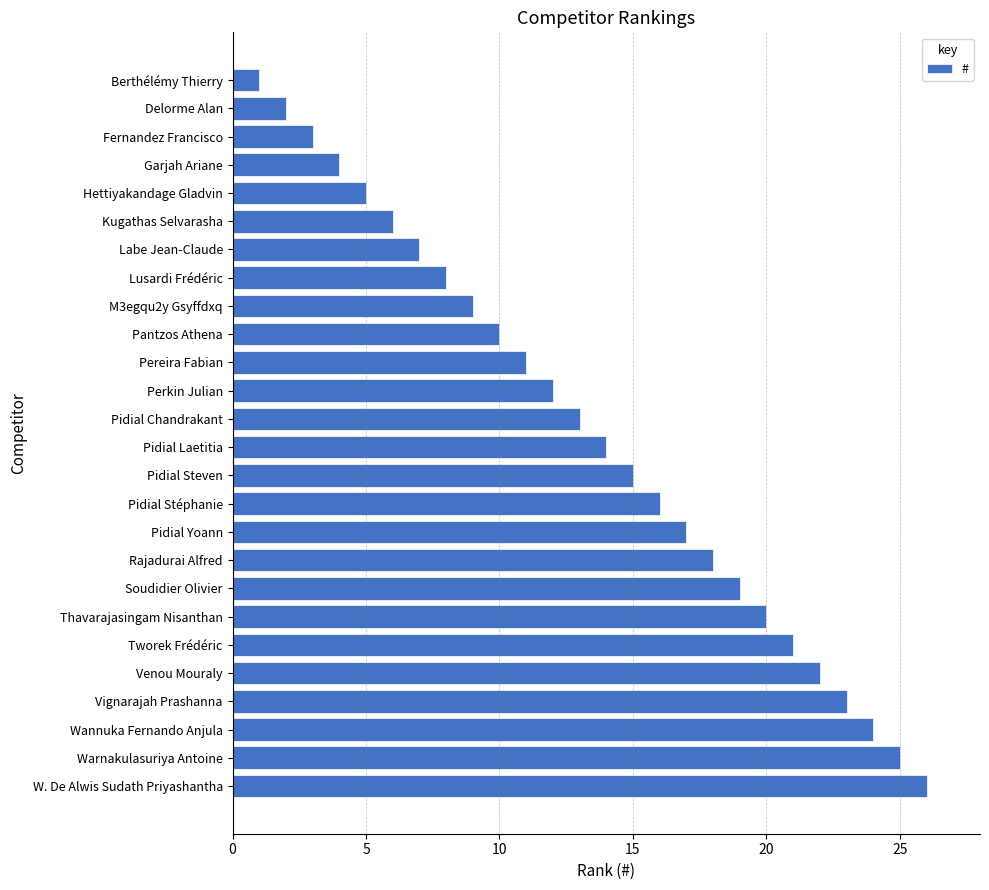

List the labels in order of value, largest first.

W. De Alwis Sudath Priyashantha, Warnakulasuriya Antoine, Wannuka Fernando Anjula, Vignarajah Prashanna, Venou Mouraly, Tworek Frédéric, Thavarajasingam Nisanthan, Soudidier Olivier, Rajadurai Alfred, Pidial Yoann, Pidial Stéphanie, Pidial Steven, Pidial Laetitia, Pidial Chandrakant, Perkin Julian, Pereira Fabian, Pantzos Athena, M3egqu2y Gsyffdxq, Lusardi Frédéric, Labe Jean-Claude, Kugathas Selvarasha, Hettiyakandage Gladvin, Garjah Ariane, Fernandez Francisco, Delorme Alan, Berthélémy Thierry